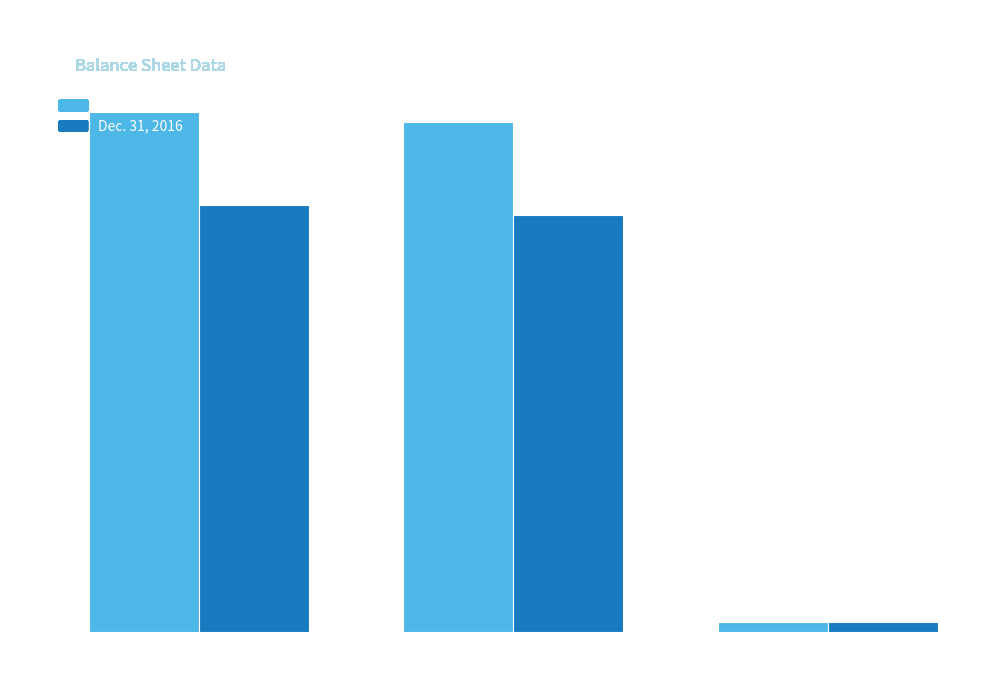

Which series has the widest spread of values?

Jun. 30, 2017